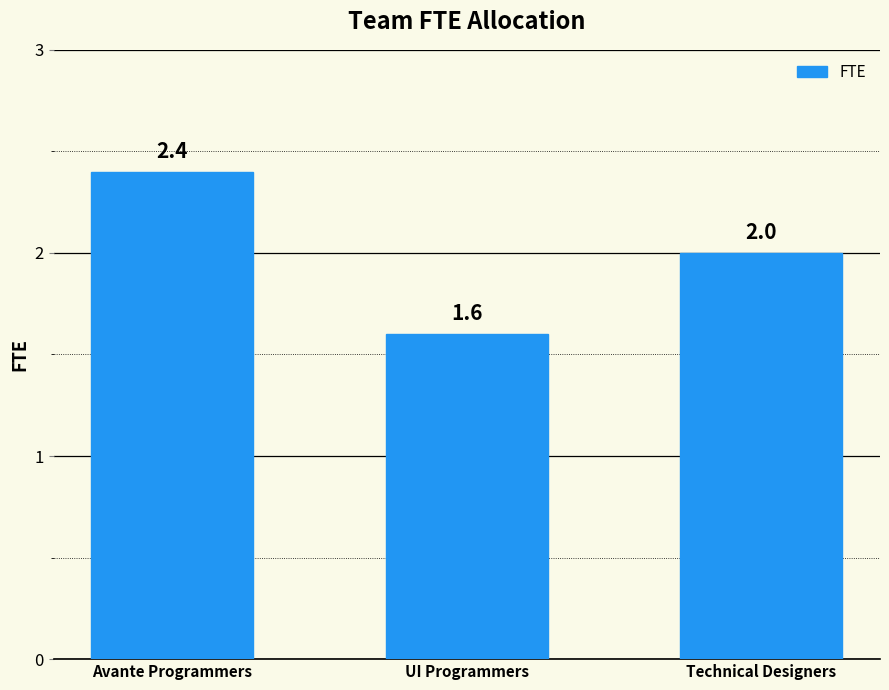

Reading right to left, list all the values displayed in this chart.

2.0	1.6	2.4